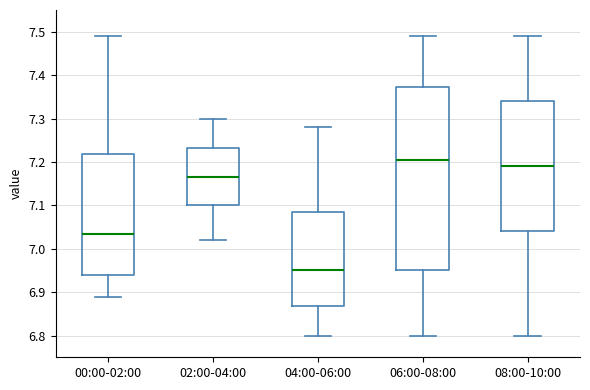

Reading left to right, transcribe this box plot: for each box, give where its median line is, the range the box spans, and where its two whiskers end, as read against the y-axis. The values are not printed on the chart, so give them approximately, as read against the axis.

00:00-02:00: median 7.04, box 6.94 to 7.22, whiskers 6.89 to 7.49
02:00-04:00: median 7.17, box 7.10 to 7.23, whiskers 7.02 to 7.30
04:00-06:00: median 6.95, box 6.87 to 7.09, whiskers 6.80 to 7.28
06:00-08:00: median 7.21, box 6.95 to 7.37, whiskers 6.80 to 7.49
08:00-10:00: median 7.19, box 7.04 to 7.34, whiskers 6.80 to 7.49